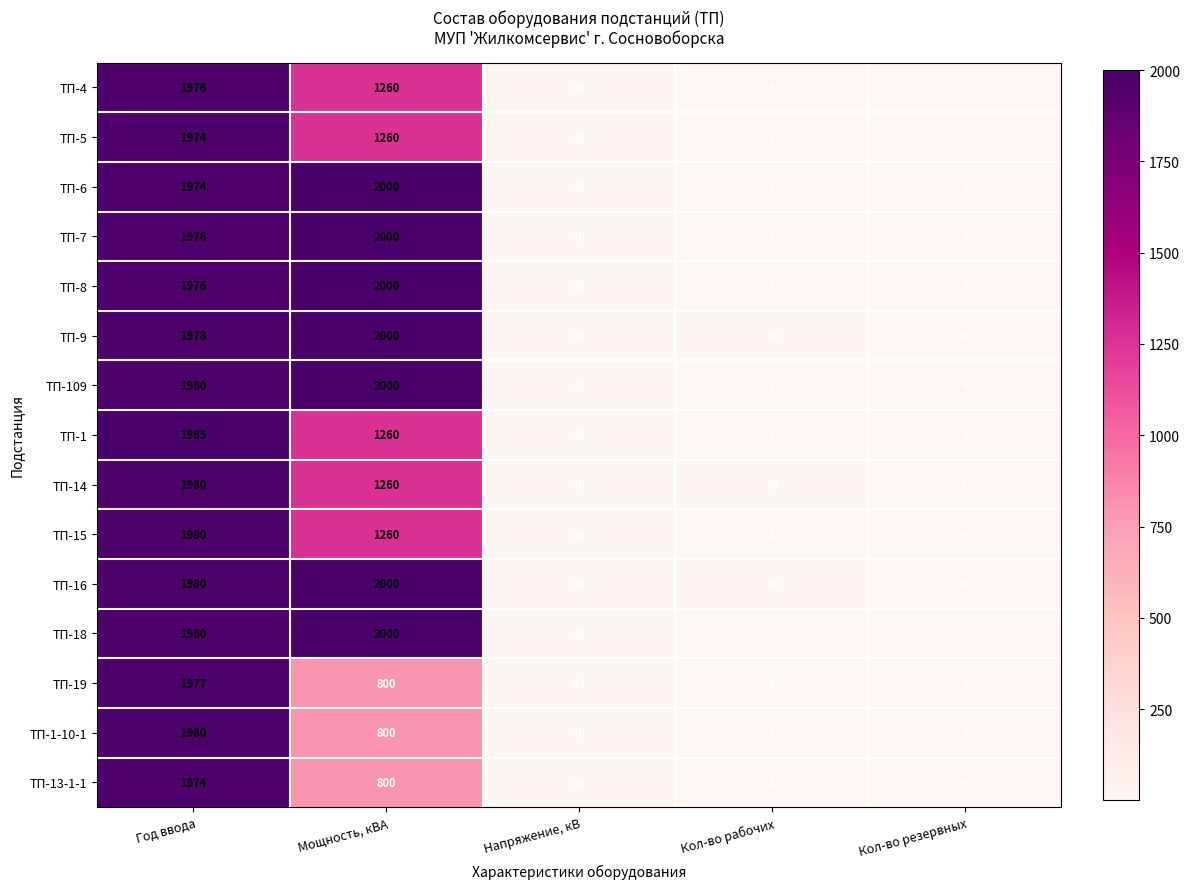

True or false: ТП-16 has a value of 2000 at Мощность, кВА.

True